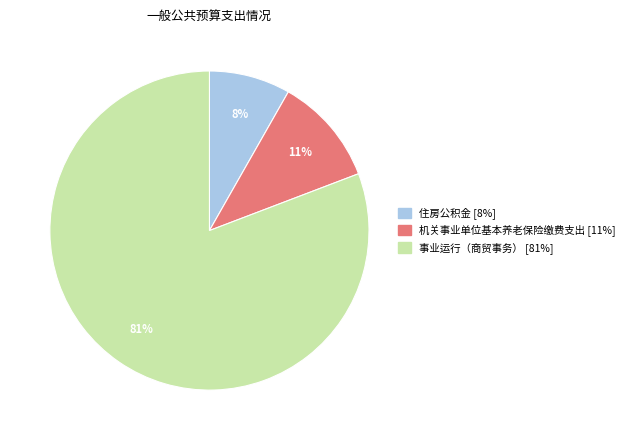

Which category has the smallest portion of the pie?

住房公积金